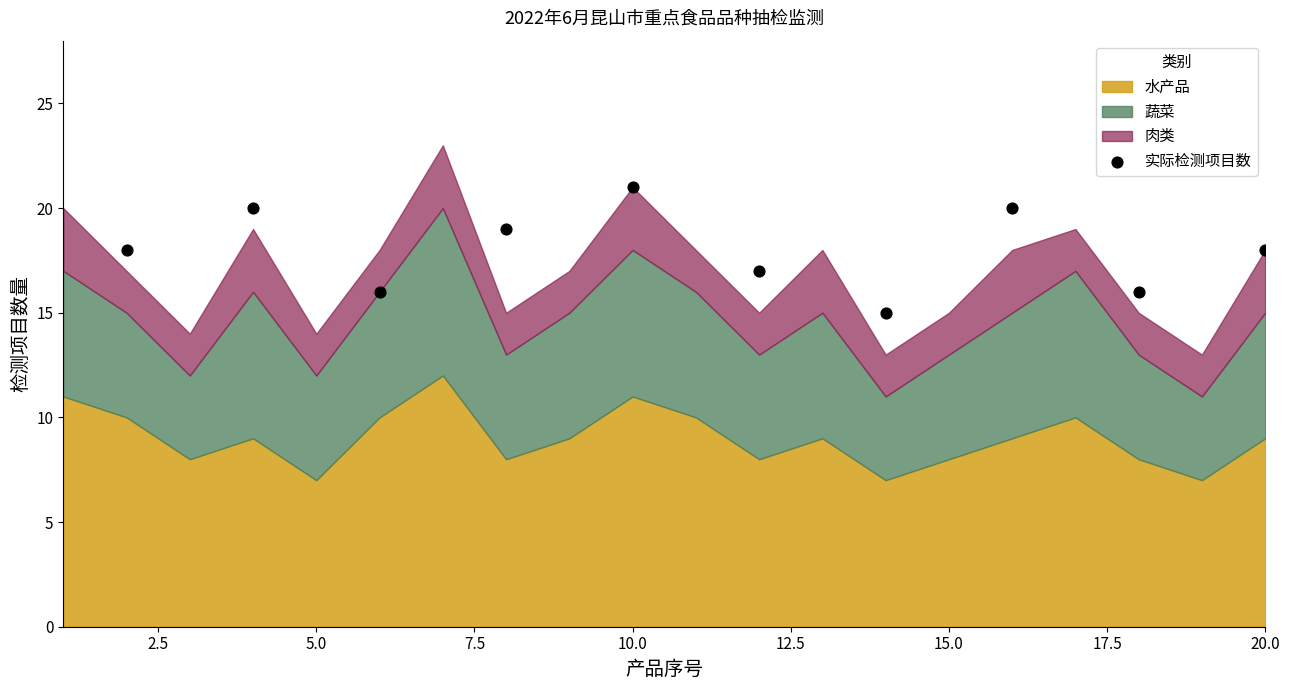

What is the average X value?

11